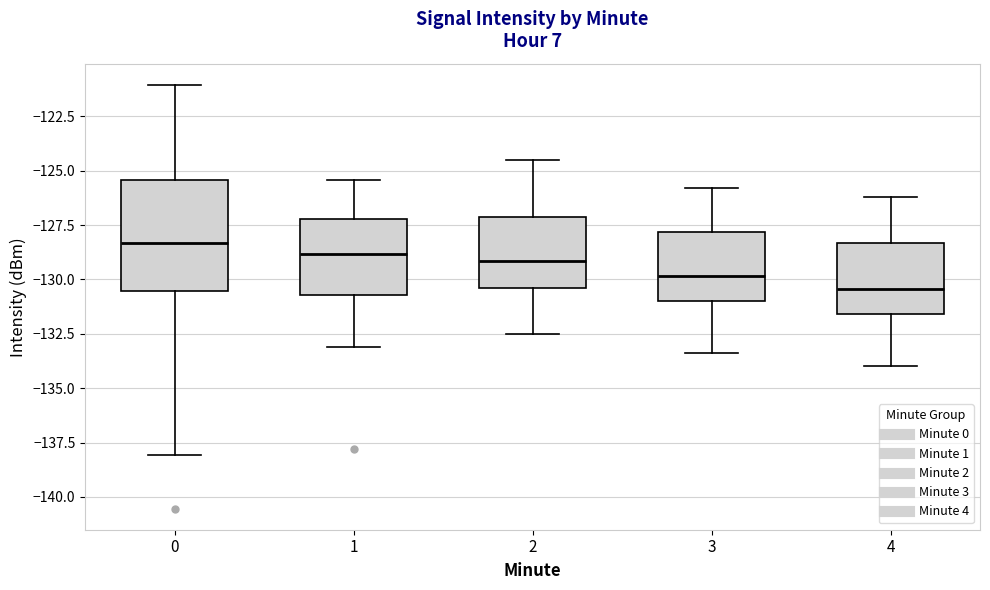

Reading left to right, transcribe this box plot: for each box, give where its median line is, the range the box spans, and where its two whiskers end, as read against the y-axis. The values are not printed on the chart, so give them approximately, as read against the axis.

0: median -128.5, box -130.5 to -125.5, whiskers -138.0 to -121.0
1: median -129.0, box -130.5 to -127.0, whiskers -133.0 to -125.5
2: median -129.0, box -130.5 to -127.0, whiskers -132.5 to -124.5
3: median -130.0, box -131.0 to -128.0, whiskers -133.5 to -126.0
4: median -130.5, box -131.5 to -128.5, whiskers -134.0 to -126.0